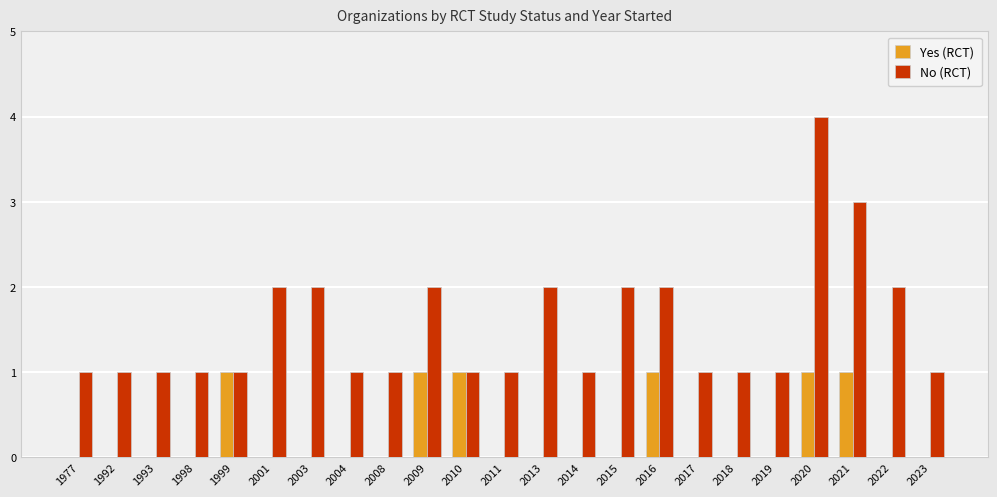

Are the bars grouped side by side (vs. stacked)?

Yes